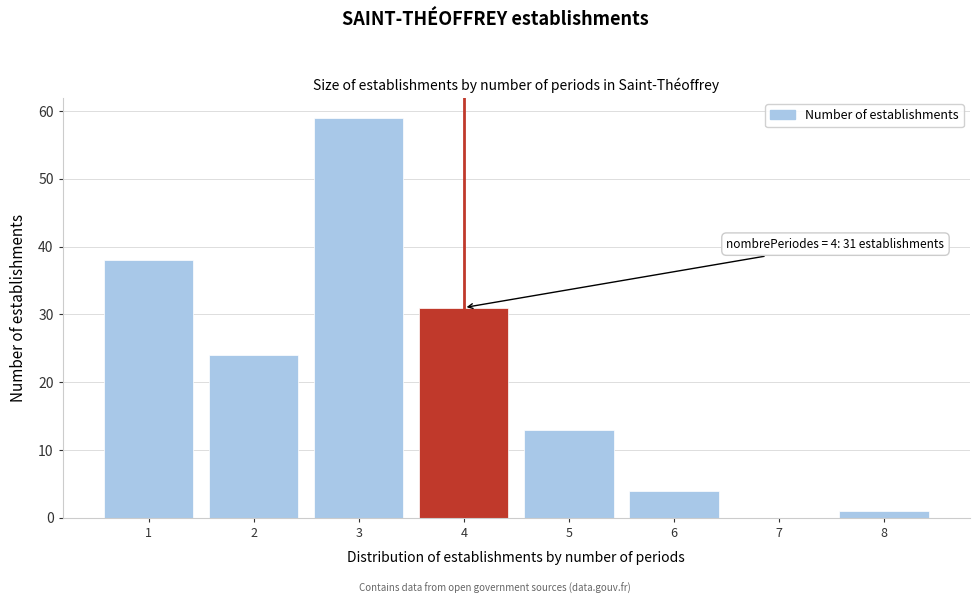

Reading left to right, what are all the values shown in this chart?

1=38	2=24	3=59	4=31	5=13	6=4	7=0	8=1